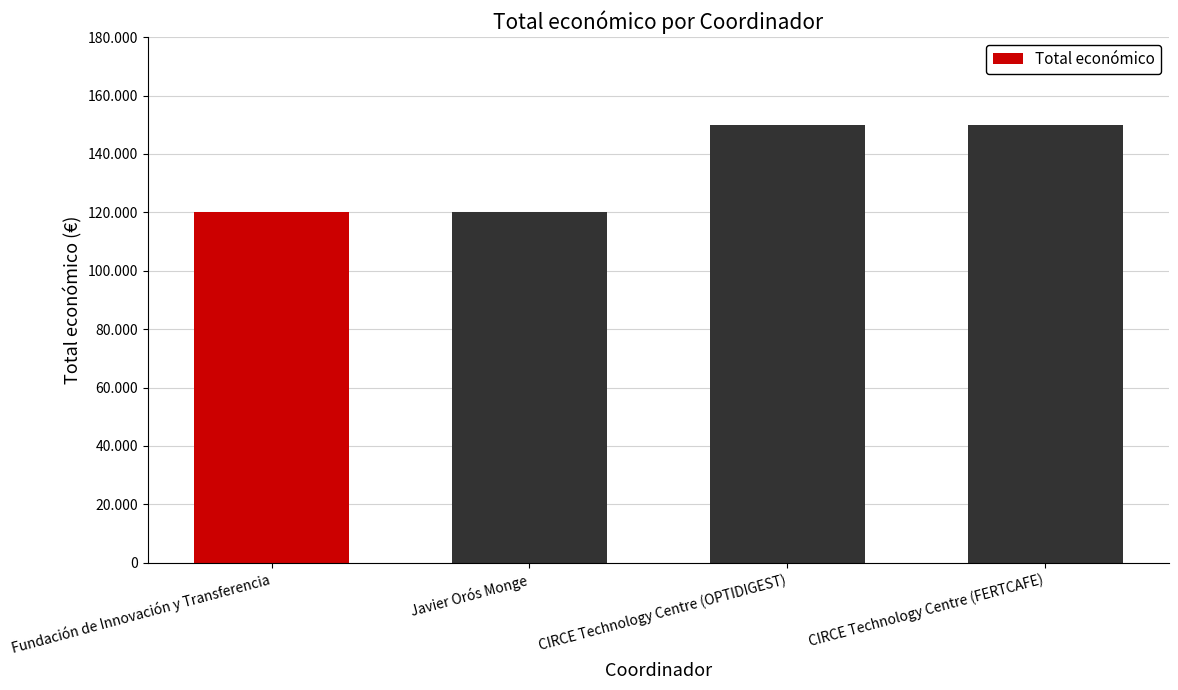

Rank the categories by value from lowest to highest.

Fundación de Innovación y Transferencia, Javier Orós Monge, CIRCE Technology Centre (OPTIDIGEST), CIRCE Technology Centre (FERTCAFE)